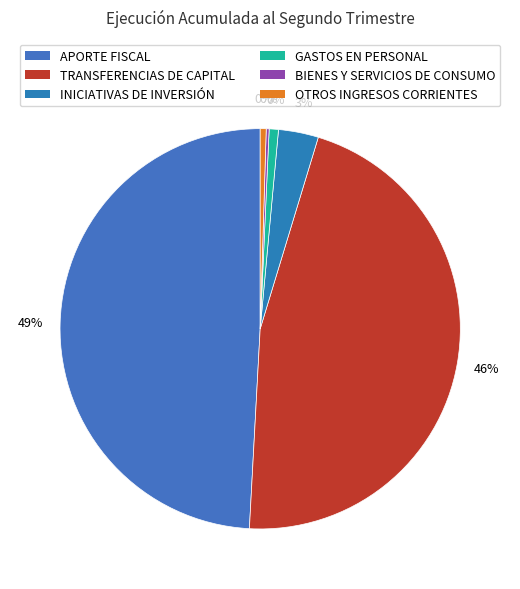

Between GASTOS EN PERSONAL and TRANSFERENCIAS DE CAPITAL, which is larger?

TRANSFERENCIAS DE CAPITAL